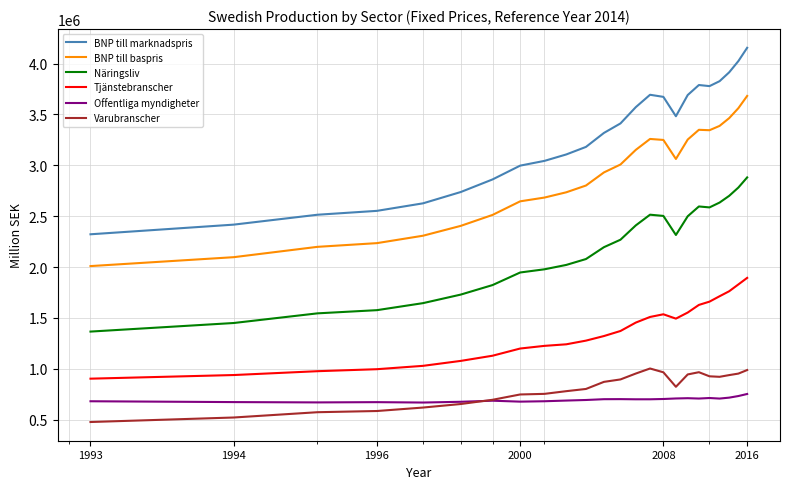

What is the difference between the maximum and minimum values in the Offentliga myndigheter series?

84119.8